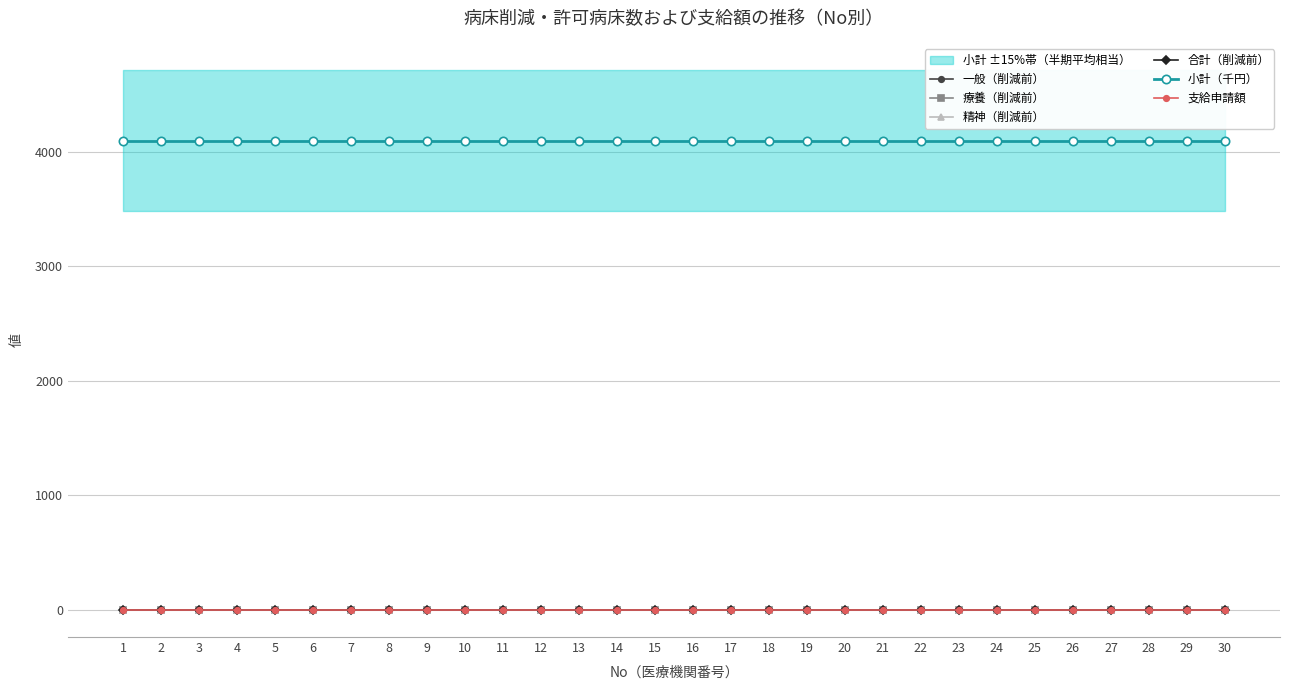

Between 3 and 1, which is larger?

3